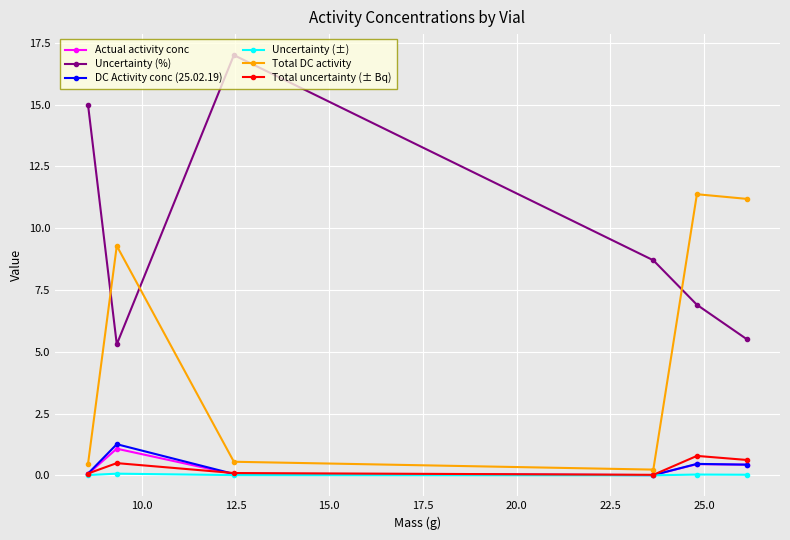

Which series has the largest total across all categories?

Uncertainty (%)